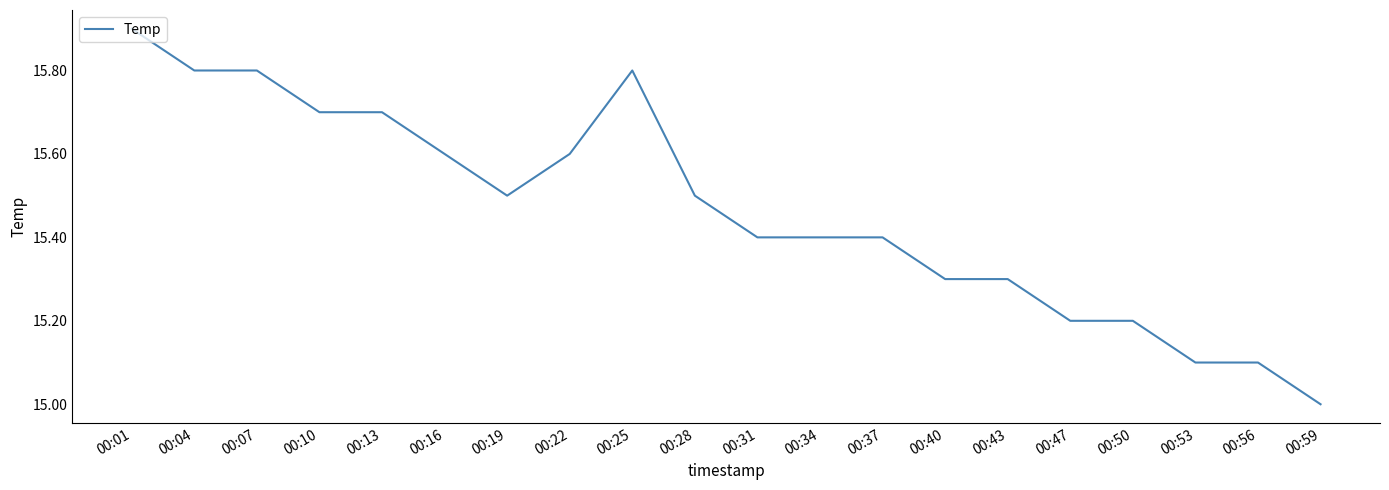

Which category has the lowest value across all series?

00:59